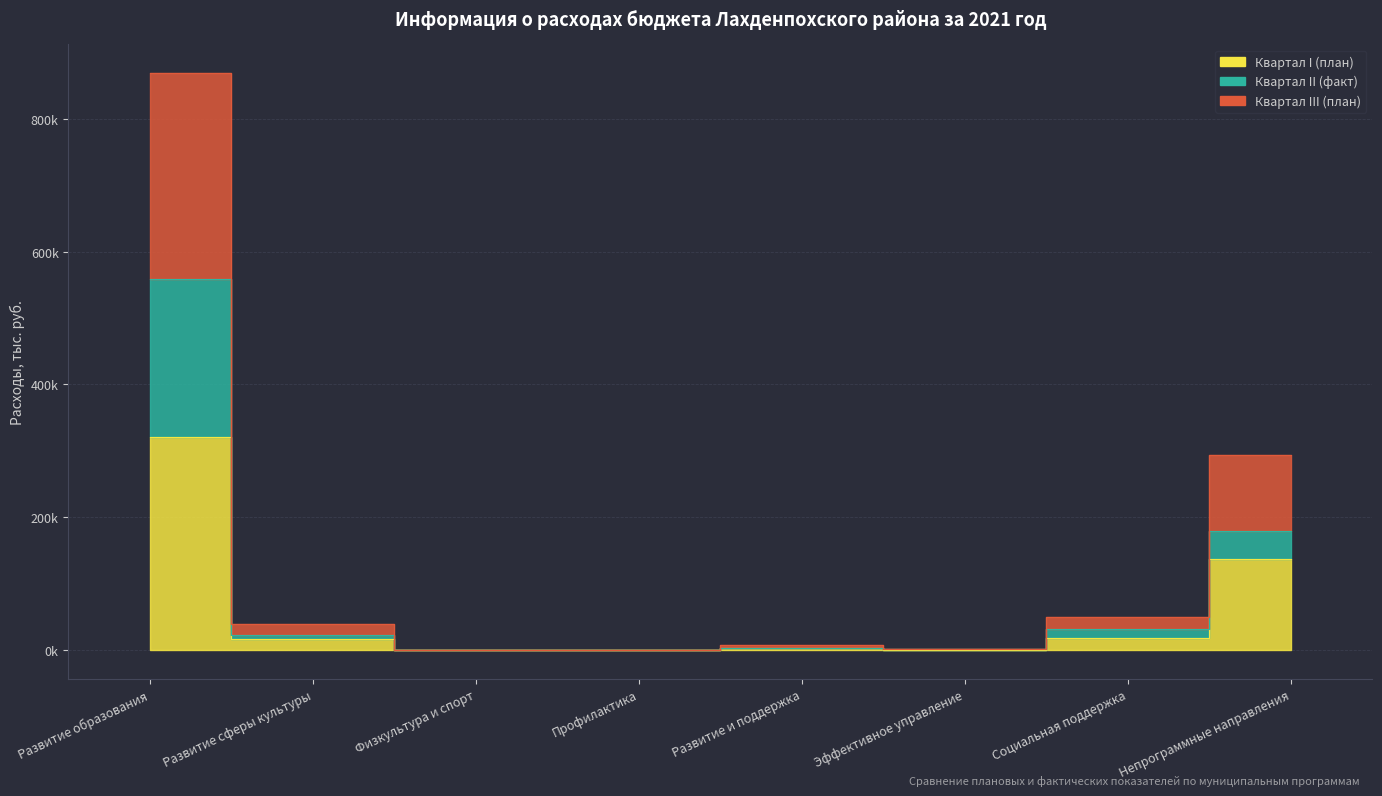

Rank the series by their maximum value, from lowest to highest.

Квартал I (план), Квартал II (факт), Квартал III (план)